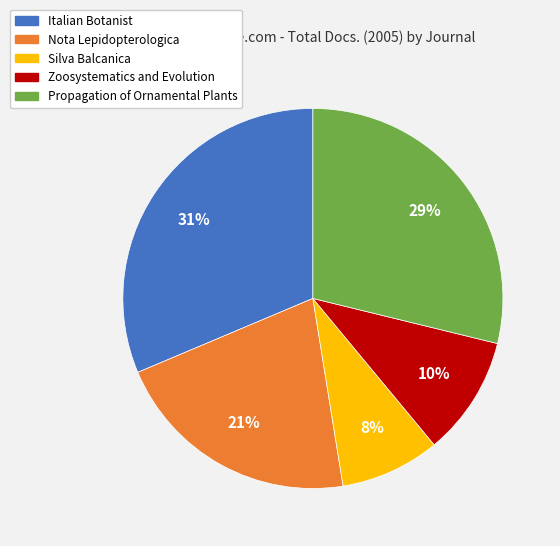

True or false: Nota Lepidopterologica accounts for 21% of the total.

True